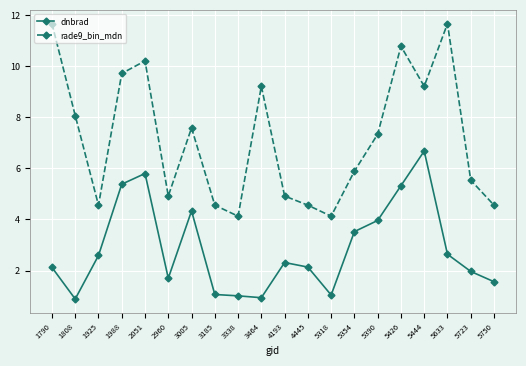

Where is the first local maximum for rade9_bin_mdn?

2051